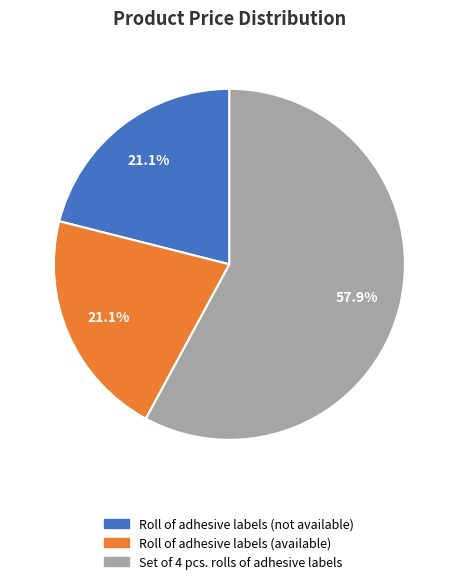

To the nearest percent, what percentage of the pie is Roll of adhesive labels (available)?

21%